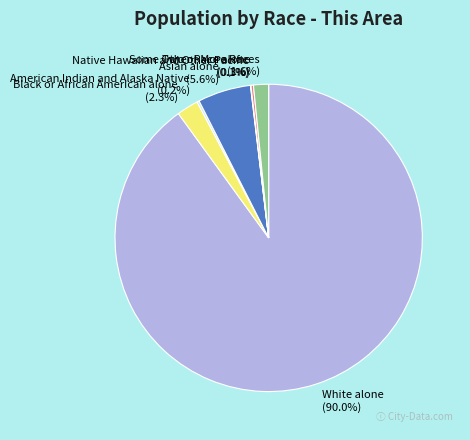

Does White alone account for over 50% of the chart?

Yes